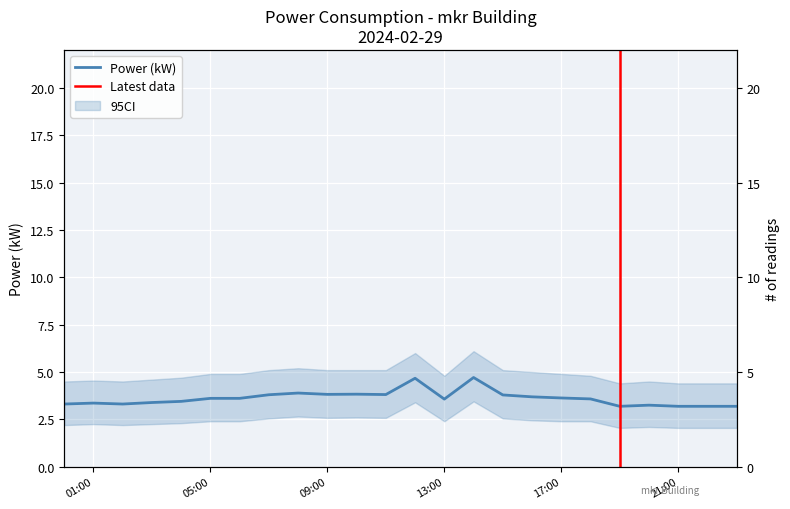

Rank the categories by value from lowest to highest.

19:00, 21:00, 22:00, 23:00, 20:00, 00:00, 02:00, 01:00, 03:00, 04:00, 13:00, 18:00, 05:00, 06:00, 17:00, 16:00, 15:00, 07:00, 11:00, 09:00, 10:00, 08:00, 12:00, 14:00